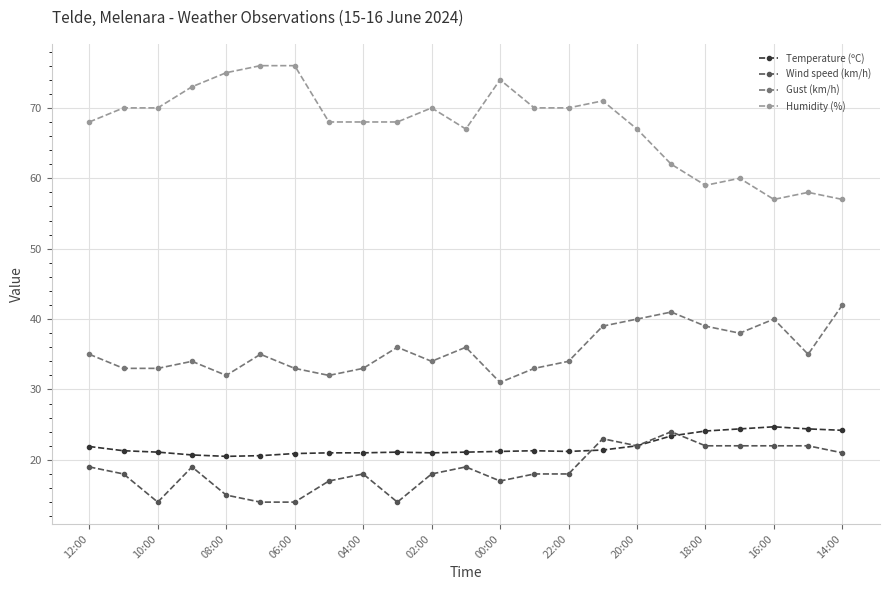

Which series has the widest spread of values?

Humidity (%)